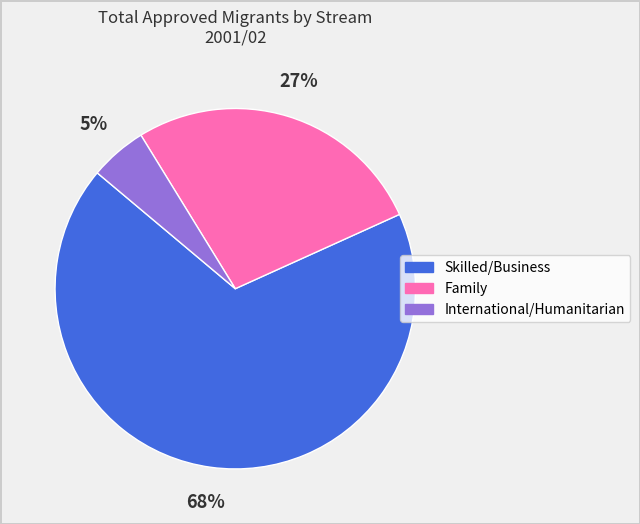

Count the number of slices in the pie.

3